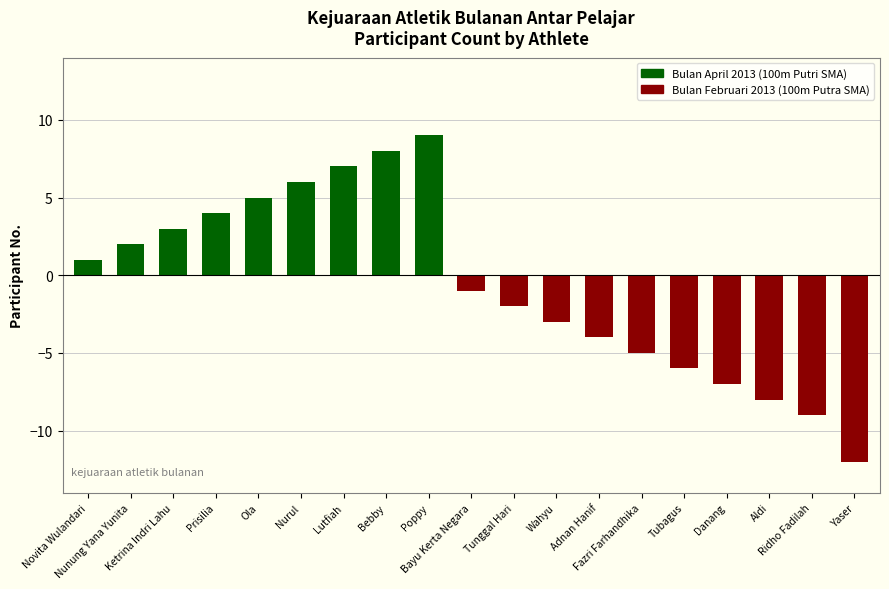

What value does the data have at Lutfiah, to the nearest 5?

5